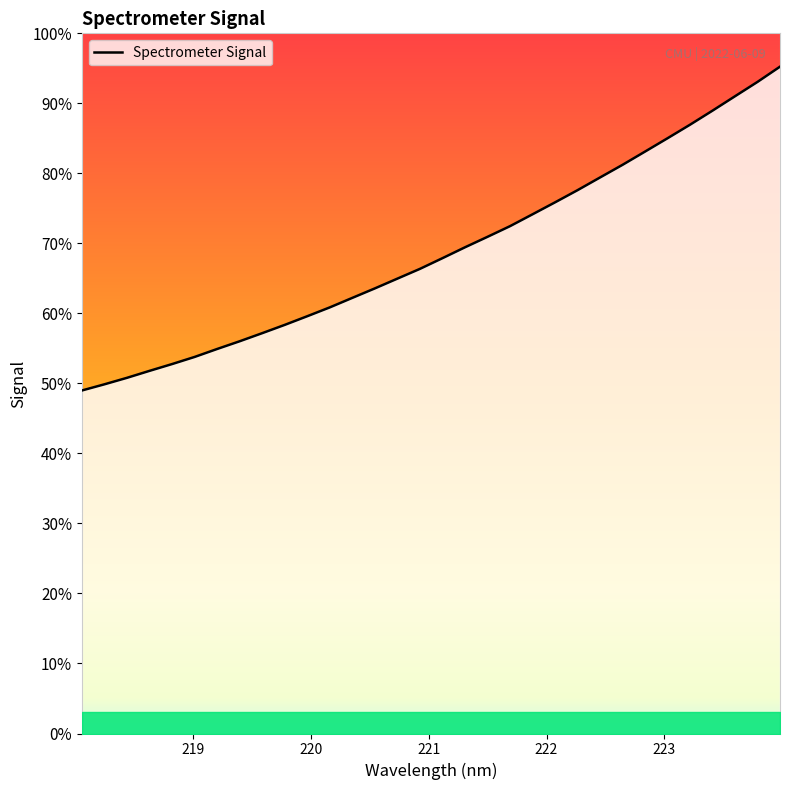

What is the sum of the values at 222.263 and 218.0596?

3599.8